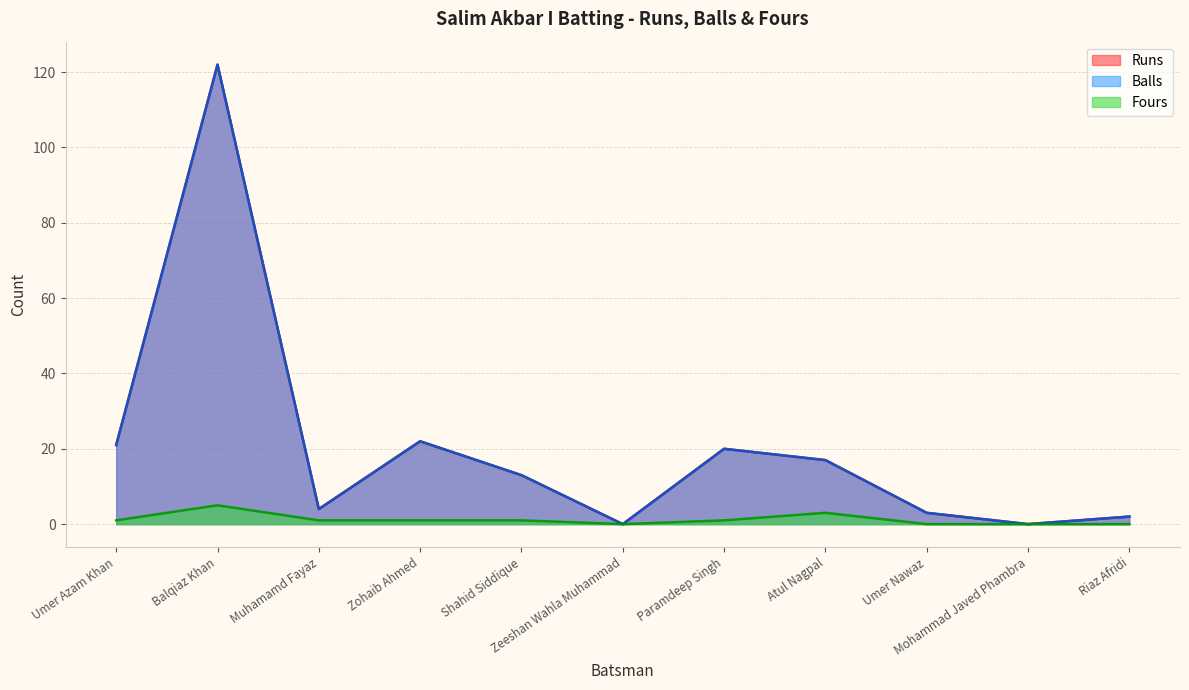

At Umer Nawaz, list the series in order from smallest to largest.

Fours, Runs, Balls